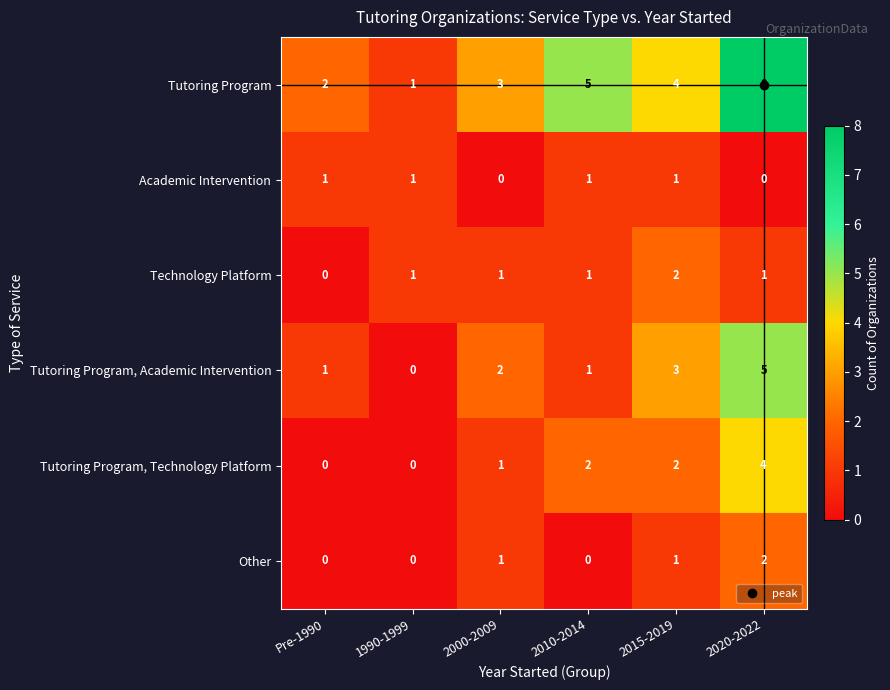

What is the difference between the second highest and minimum values in the Tutoring Program series?

4